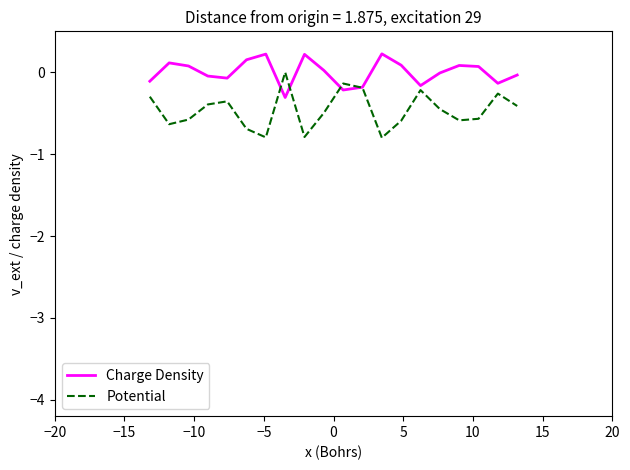

Rank the series by their average value, from lowest to highest.

Potential, Charge Density